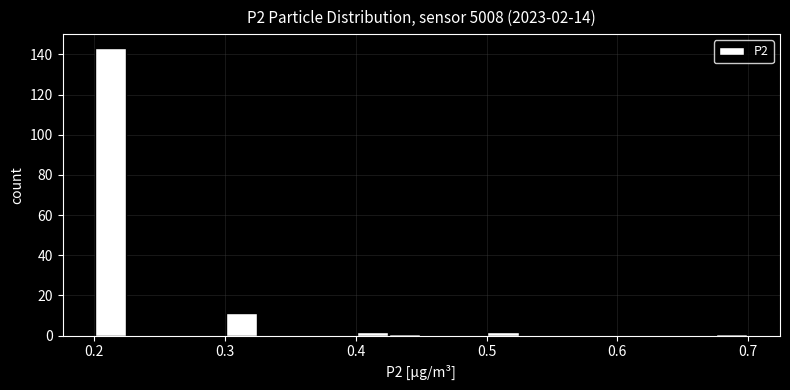

Read against the x-axis, roughly where is the centre of the tallest bar?

0.21